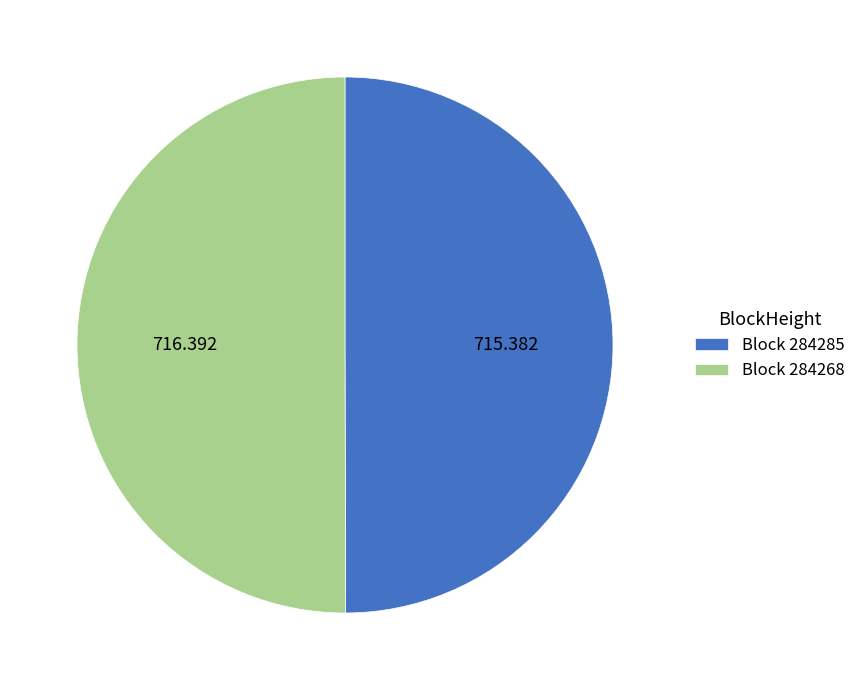

Is the sum of Block 284285 and Block 284268 greater than half?

Yes